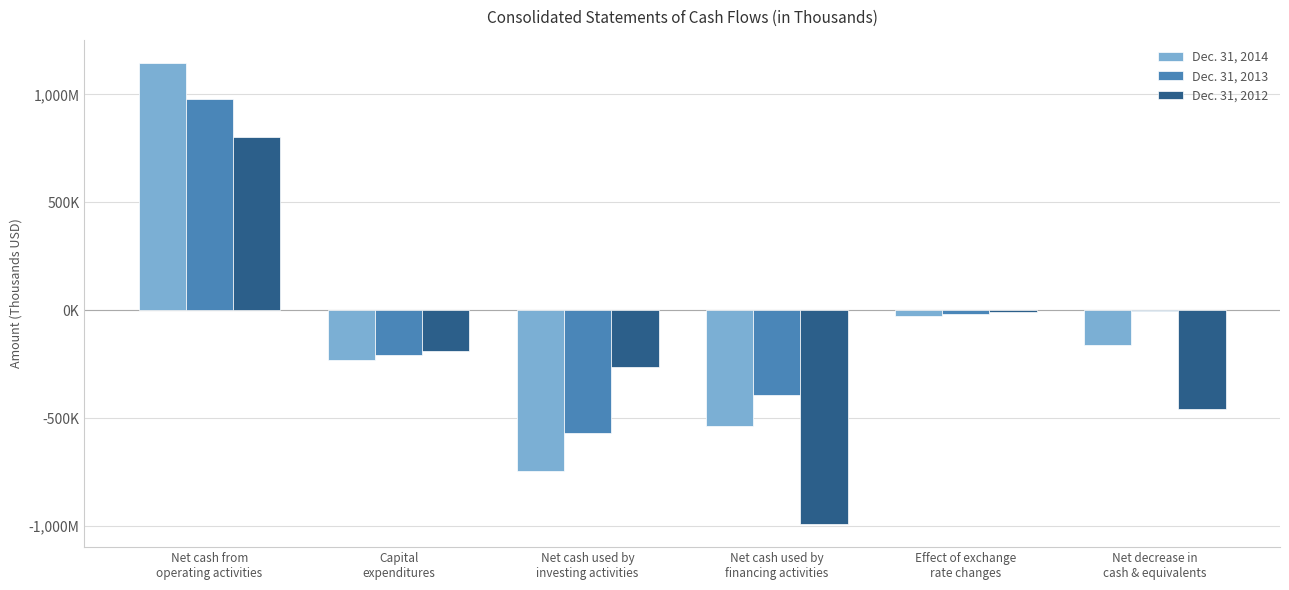

What is the total value across all series at Net cash used by
investing activities?

-1574828